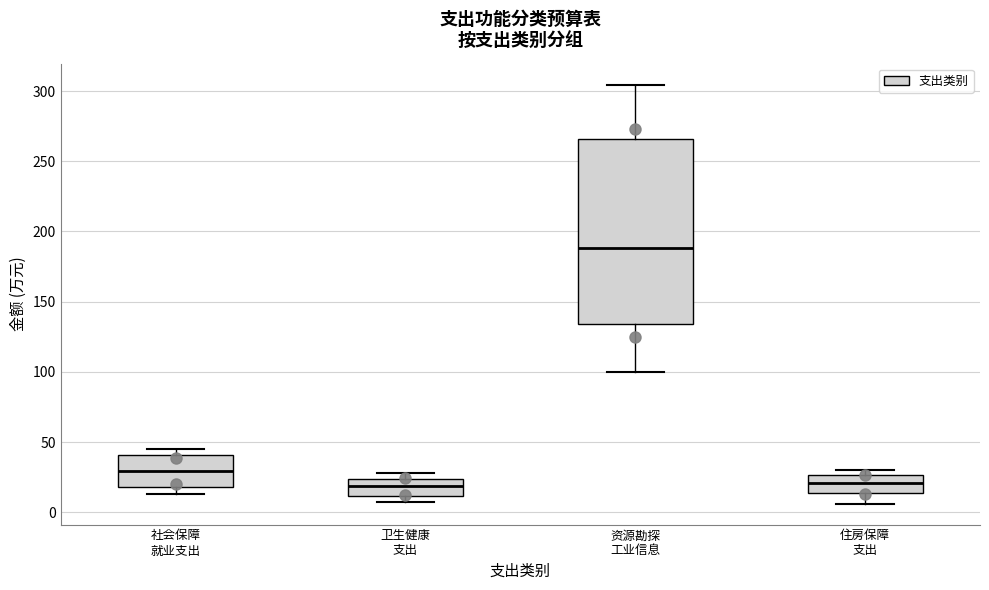

Reading left to right, read every box against the y-axis: the position of its median line, the range the box covers, and the ends of its whiskers. The values are not printed on the chart, so give them approximately, as read against the axis.

社会保障 就业支出: median 30, box 20 to 40, whiskers 15 to 45
卫生健康 支出: median 20, box 10 to 25, whiskers 5 to 30
资源勘探 工业信息: median 190, box 135 to 265, whiskers 100 to 305
住房保障 支出: median 20, box 15 to 25, whiskers 5 to 30